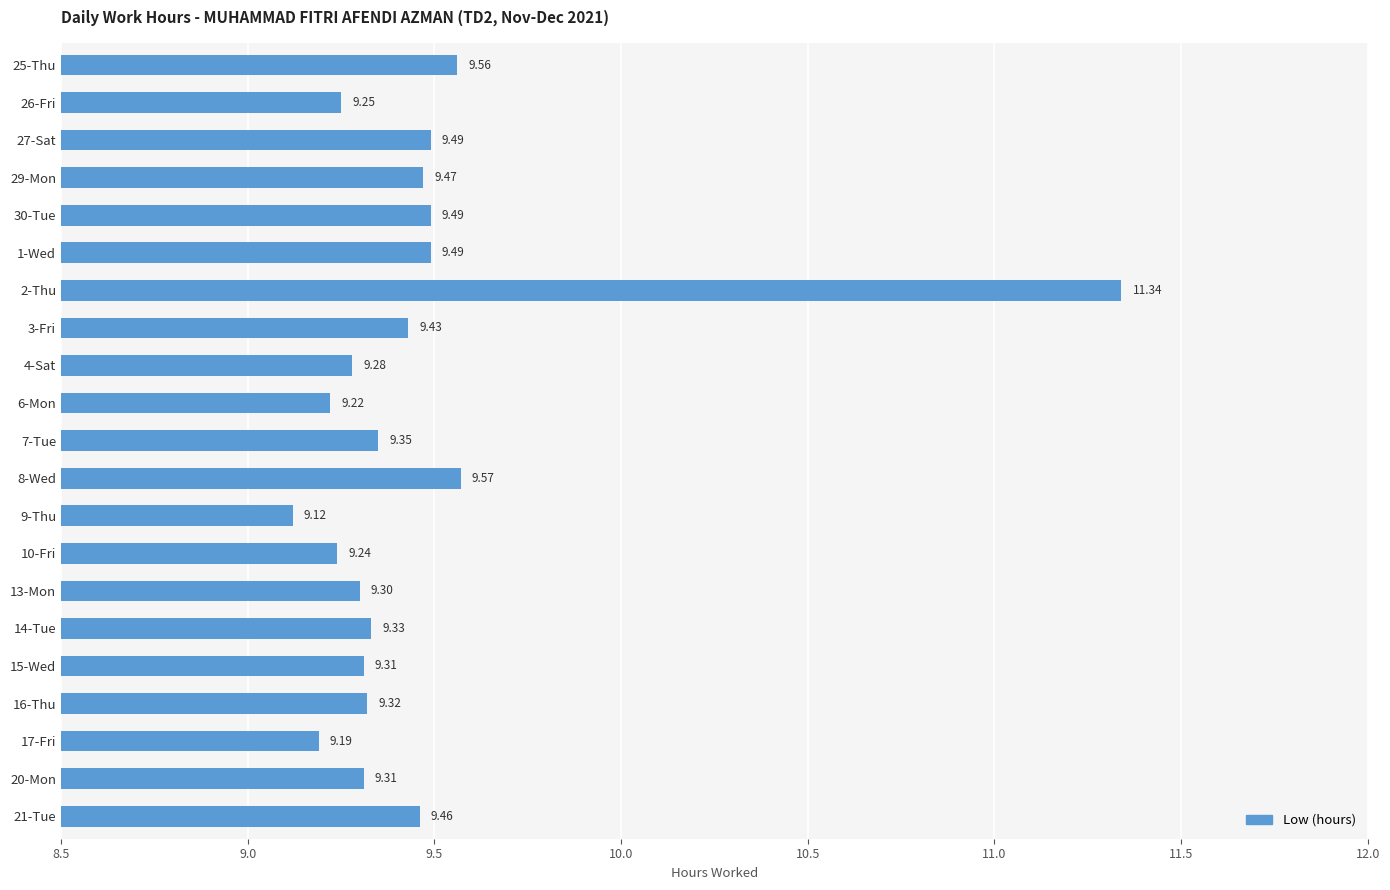

What is the ratio of the value at 21-Tue to the value at 9-Thu?

1.0